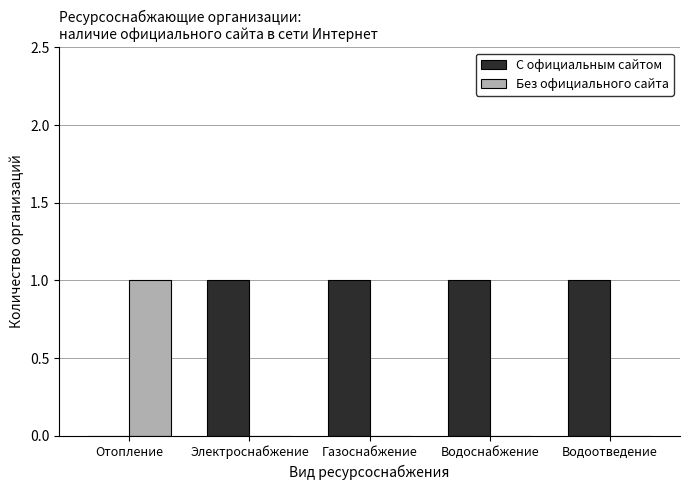

How many Без официального сайта values are between 0 and 1?

5